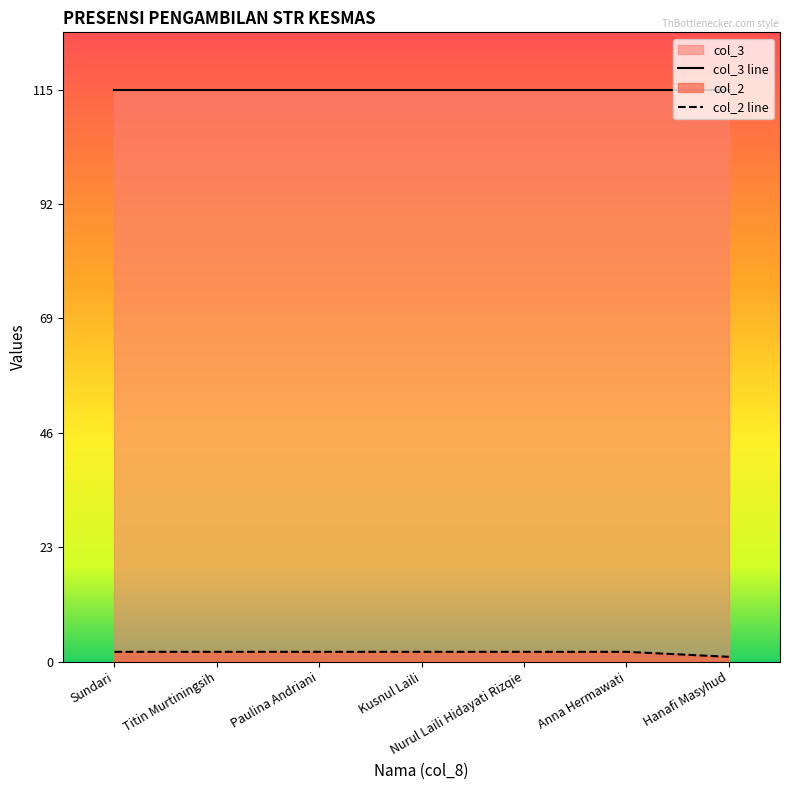

Reading right to left, extract all data points from this chart.

Hanafi Masyhud=1	Anna Hermawati=2	Nurul Laili Hidayati Rizqie=2	Kusnul Laili=2	Paulina Andriani=2	Titin Murtiningsih=2	Sundari=2